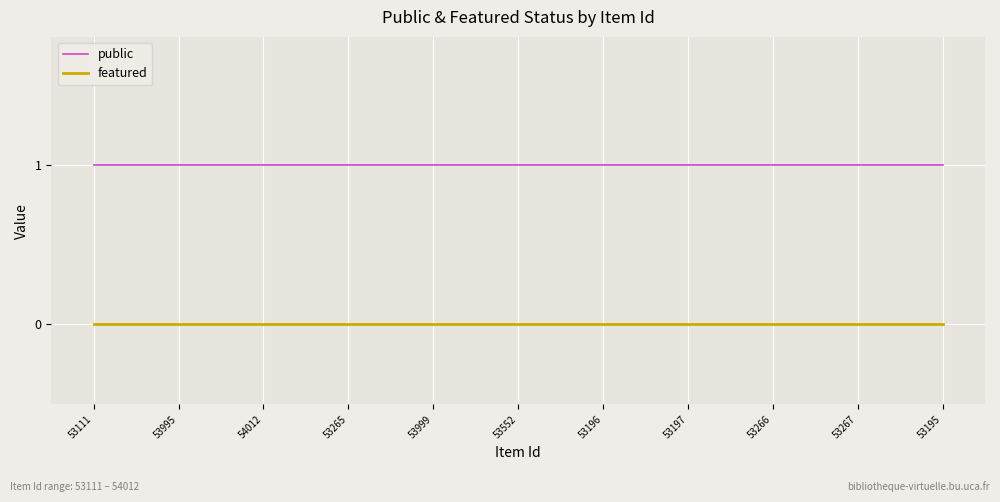

Is the value of featured at 53265 greater than the value of public at 54012?

No